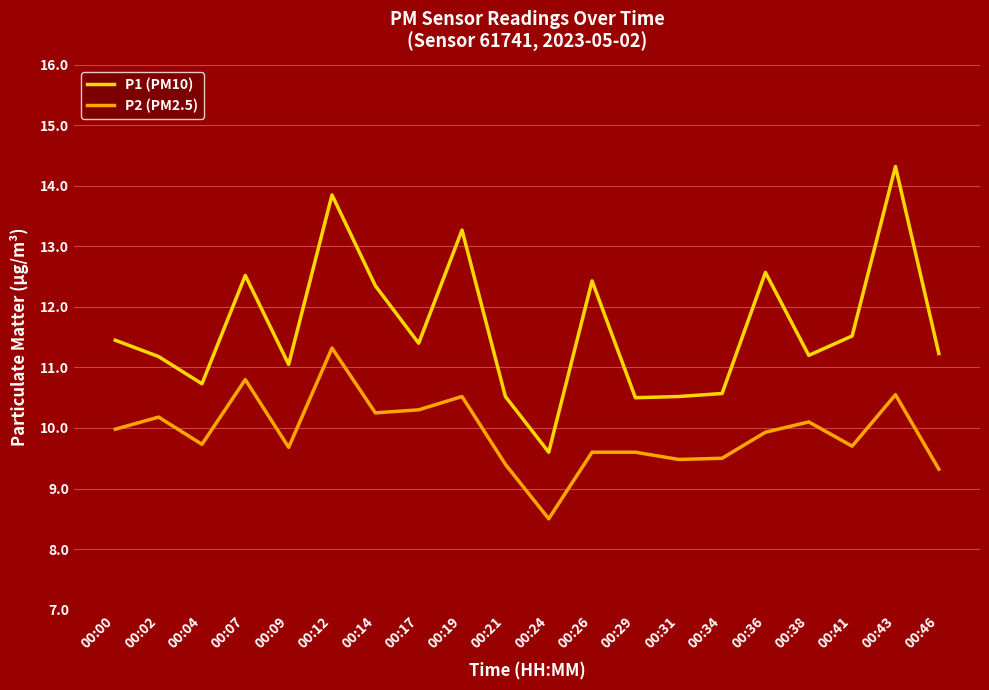

Which series has the widest spread of values?

P1 (PM10)